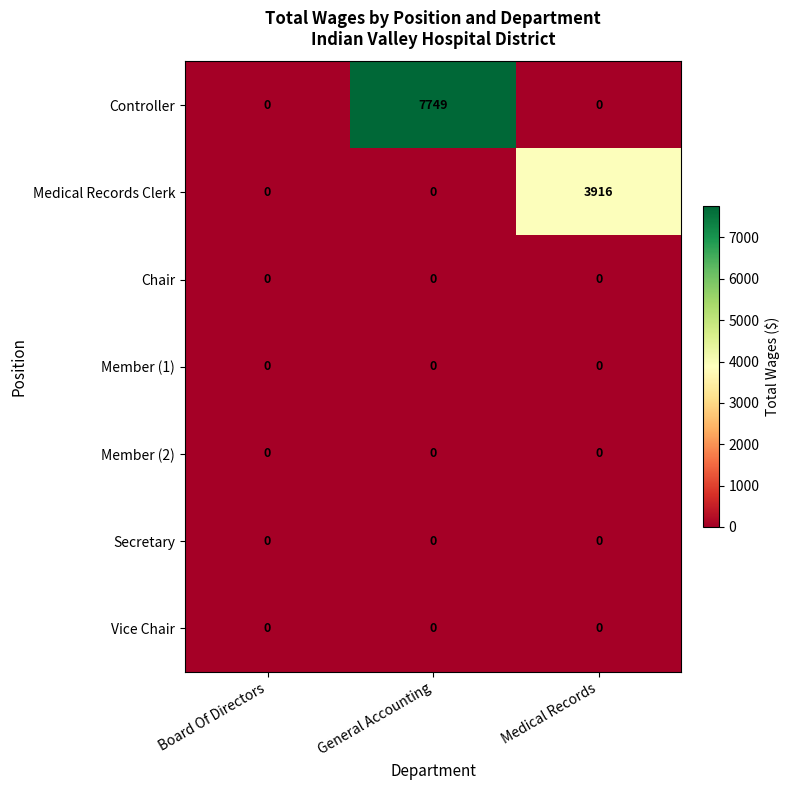

Reading left to right, what are all the values shown in this chart?

Controller: 0	7749	0
Medical Records Clerk: 0	0	3916
Chair: 0	0	0
Member (1): 0	0	0
Member (2): 0	0	0
Secretary: 0	0	0
Vice Chair: 0	0	0